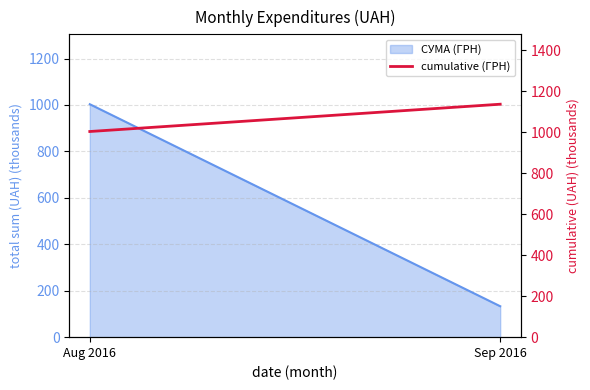

Where is the data nearest to the value 1069?

Aug 2016